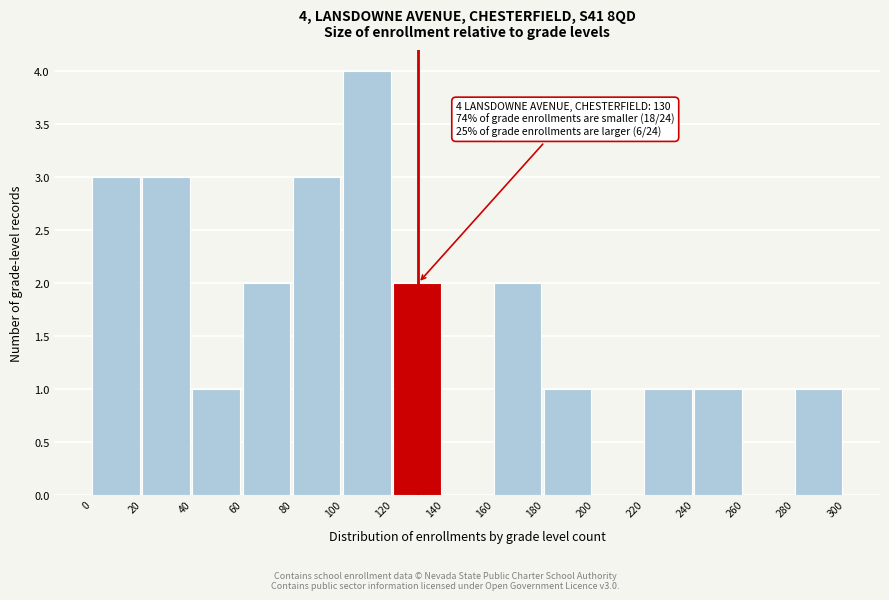

Over which range of the x-axis is the bar tallest?

100 to 120